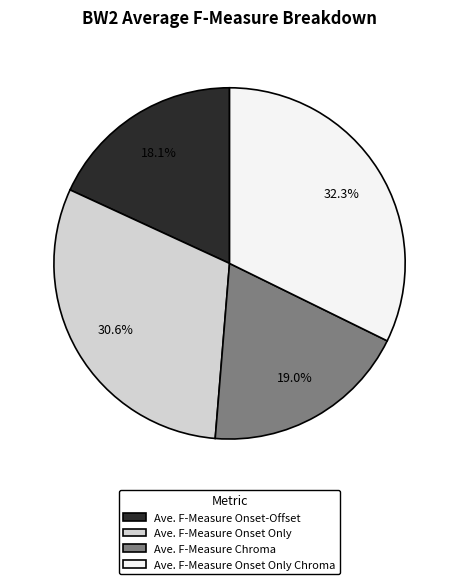

How many slices are in this pie chart?

4